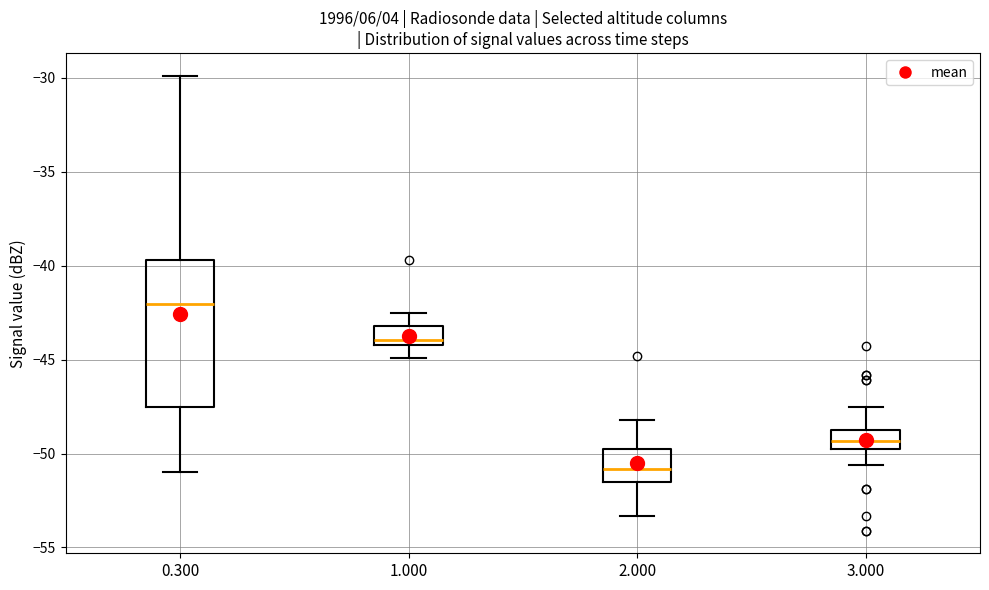

Where does the upper whisker of the box at x = 0.300 end on the y-axis? The values are not printed on the chart, so give them approximately, as read against the axis.

-30.0